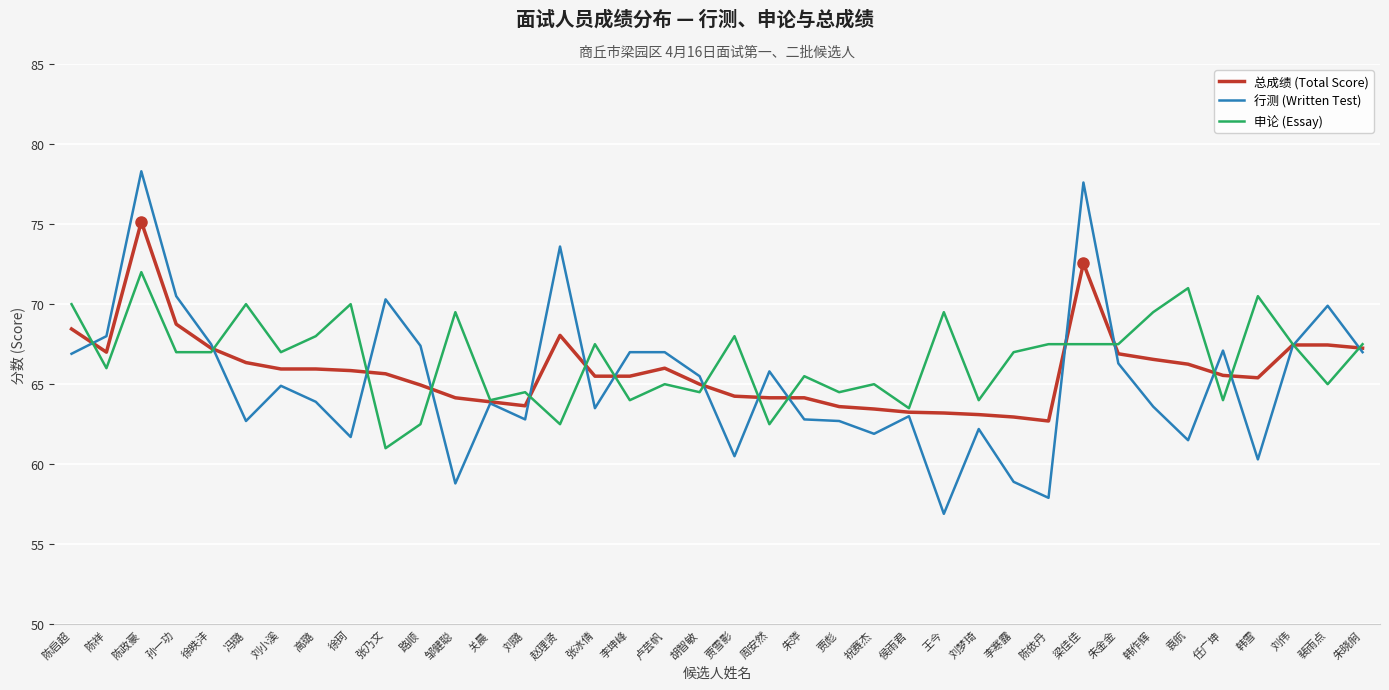

At how many categories does at least one series exceed 59?

38